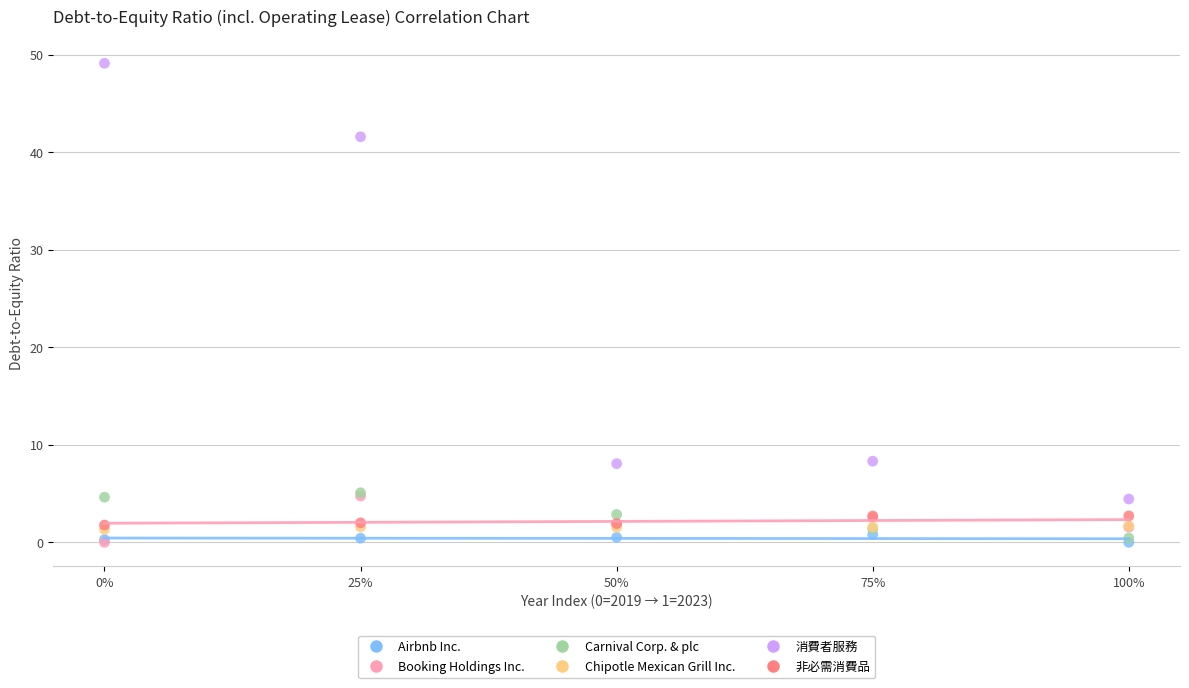

Which series has the largest Y range (max minus min)?

消費者服務